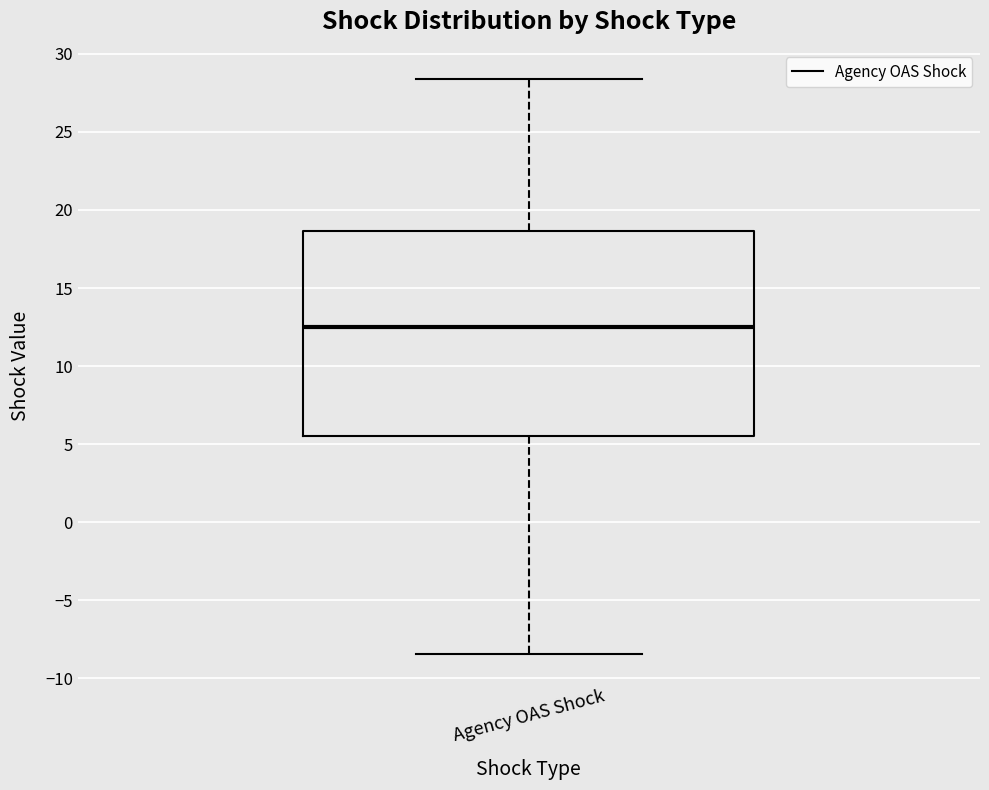

Read this box plot against the y-axis: the position of the median line, the range covered by the box, and the ends of both whiskers. The values are not printed on the chart, so give them approximately, as read against the axis.

median 12.5, box 5.5 to 18.5, whiskers -8.5 to 28.5